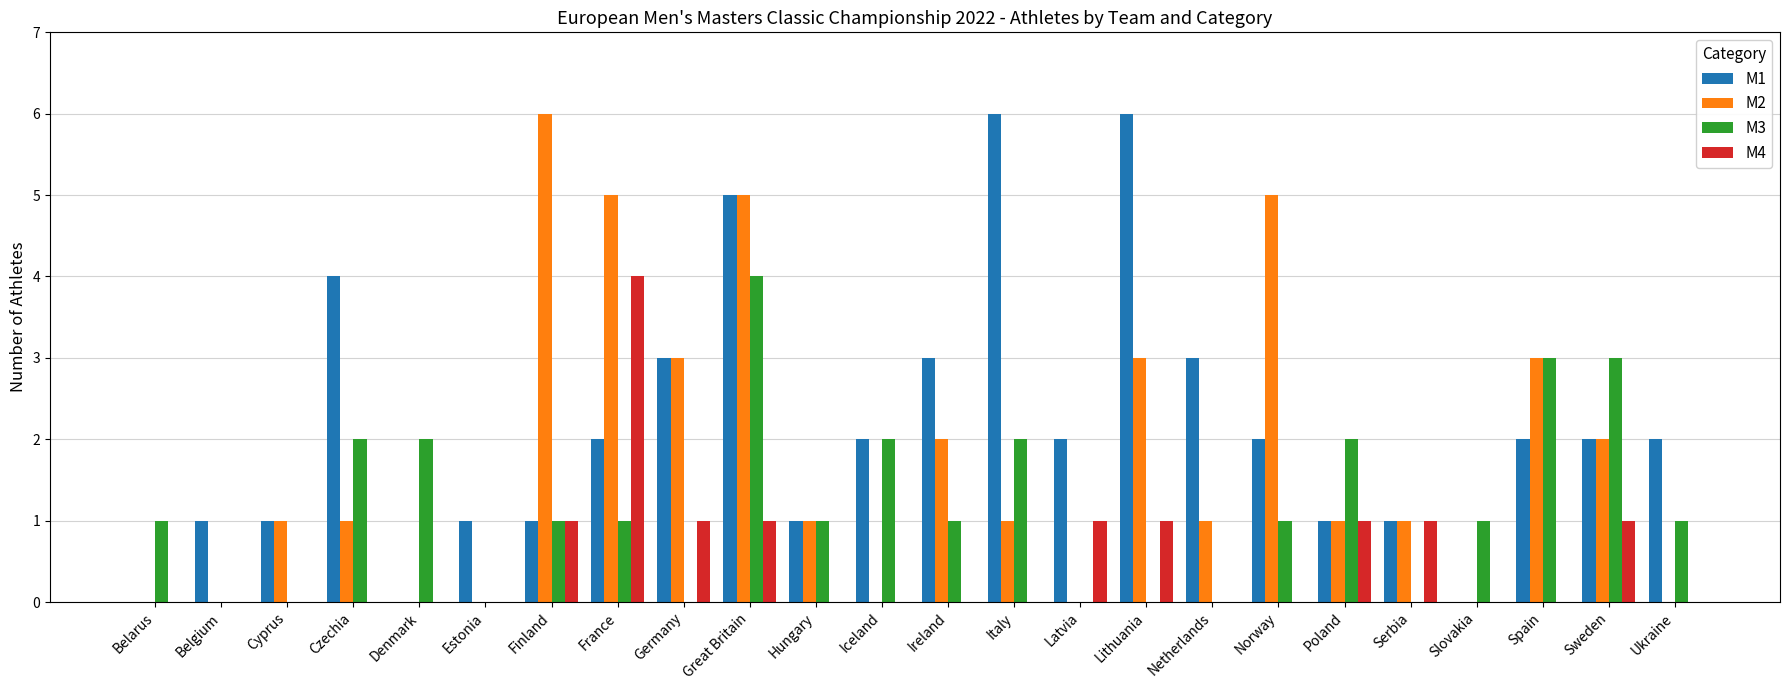

The M2 series shows 2 at Ireland. True or false?

True